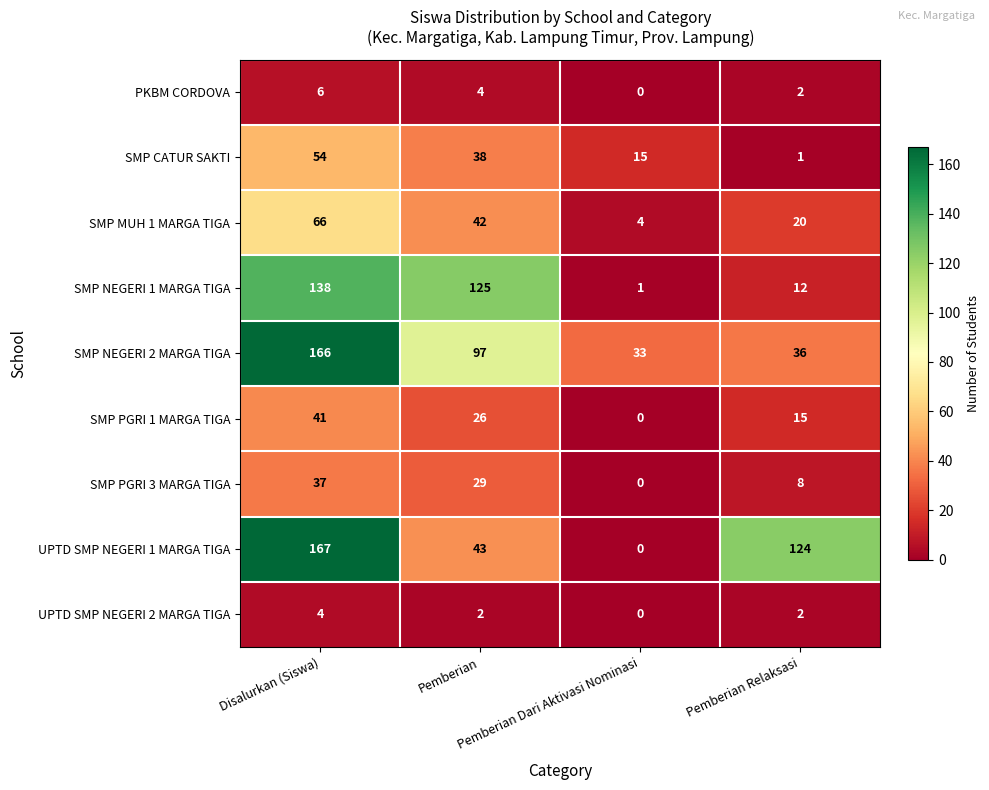

How many UPTD SMP NEGERI 1 MARGA TIGA values are between 43 and 167?

3